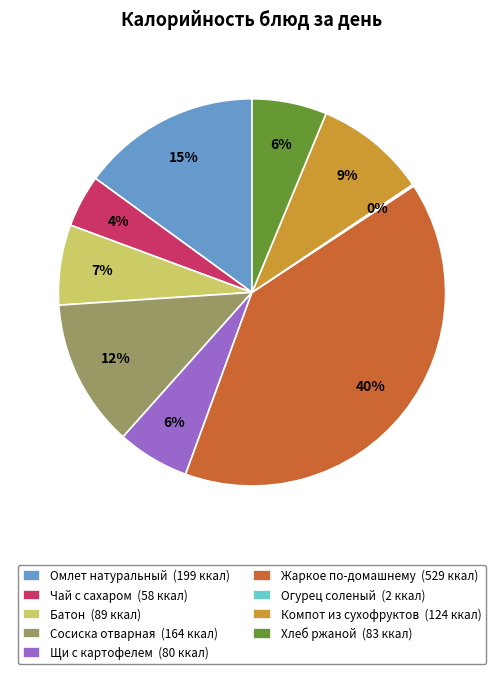

Which slice is the largest?

Жаркое по-домашнему